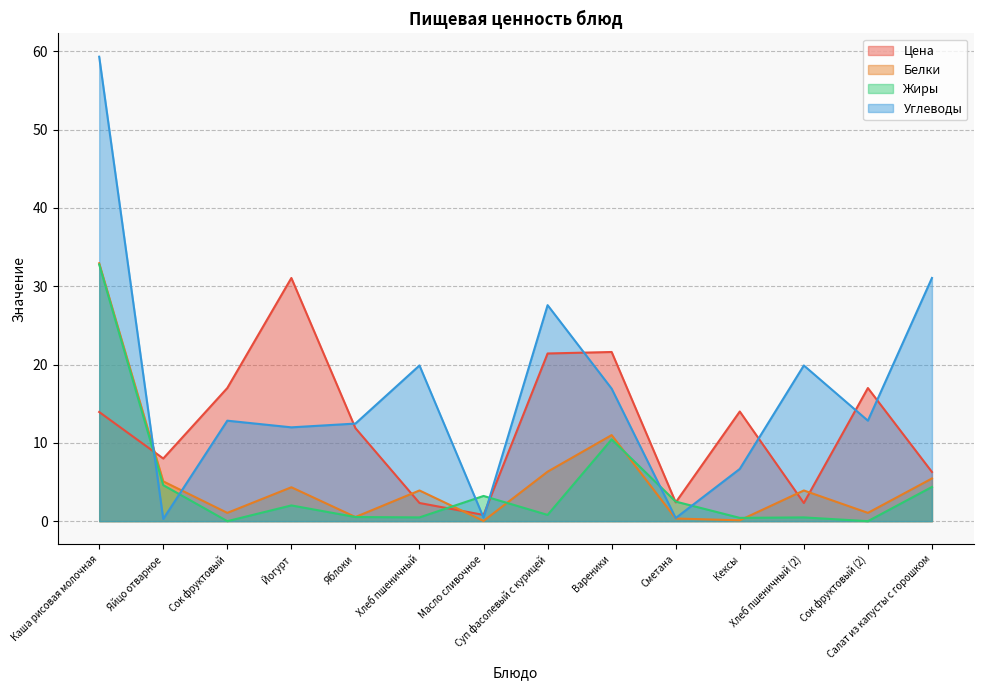

Rank the series by their maximum value, from lowest to highest.

Цена, Жиры, Белки, Углеводы